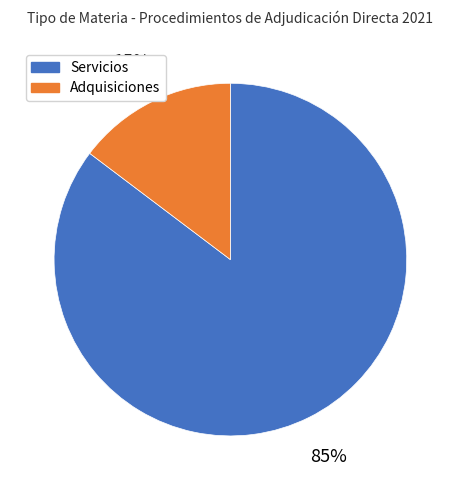

To the nearest percent, what is the average slice percentage?

50%